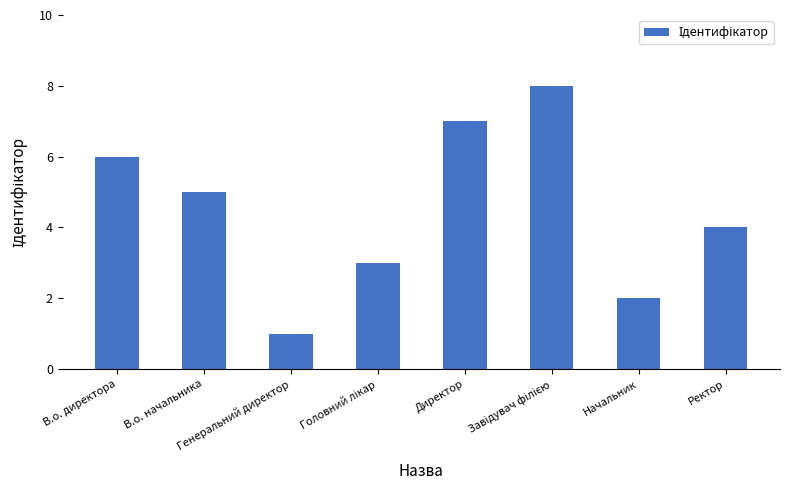

Which label corresponds to the smallest value in the chart?

Генеральний директор